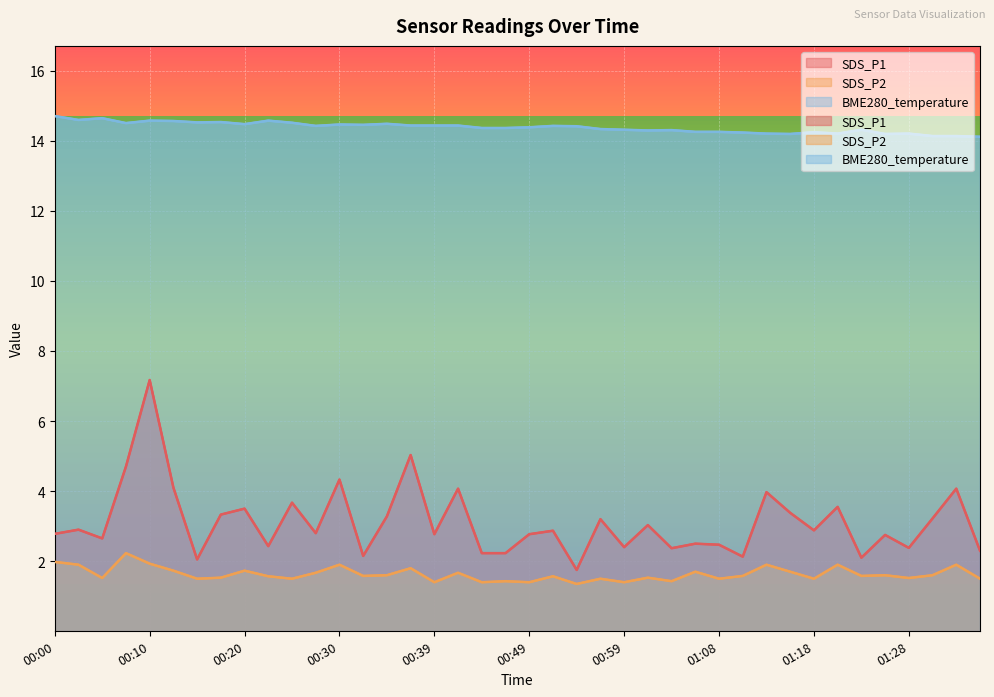

Where does the SDS_P1 series first go above 2?

00:00